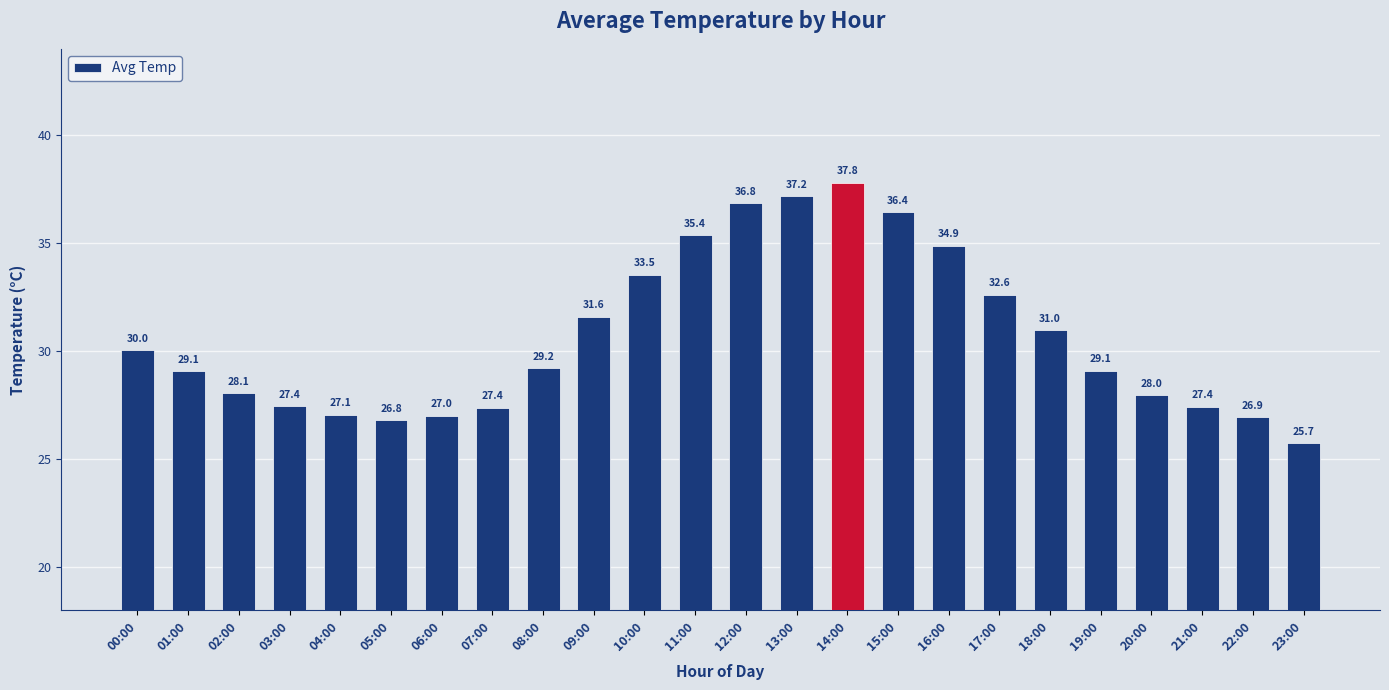

Does the chart contain any negative values?

No